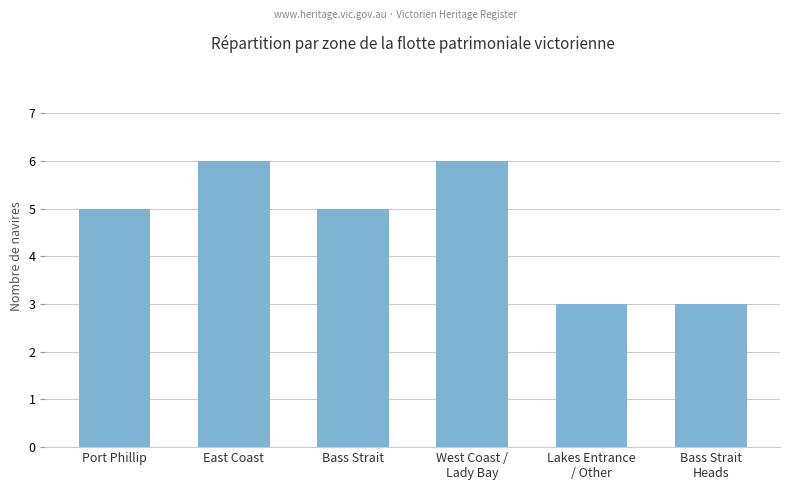

Reading right to left, extract all data points from this chart.

Bass Strait
Heads=3	Lakes Entrance
/ Other=3	West Coast /
Lady Bay=6	Bass Strait=5	East Coast=6	Port Phillip=5